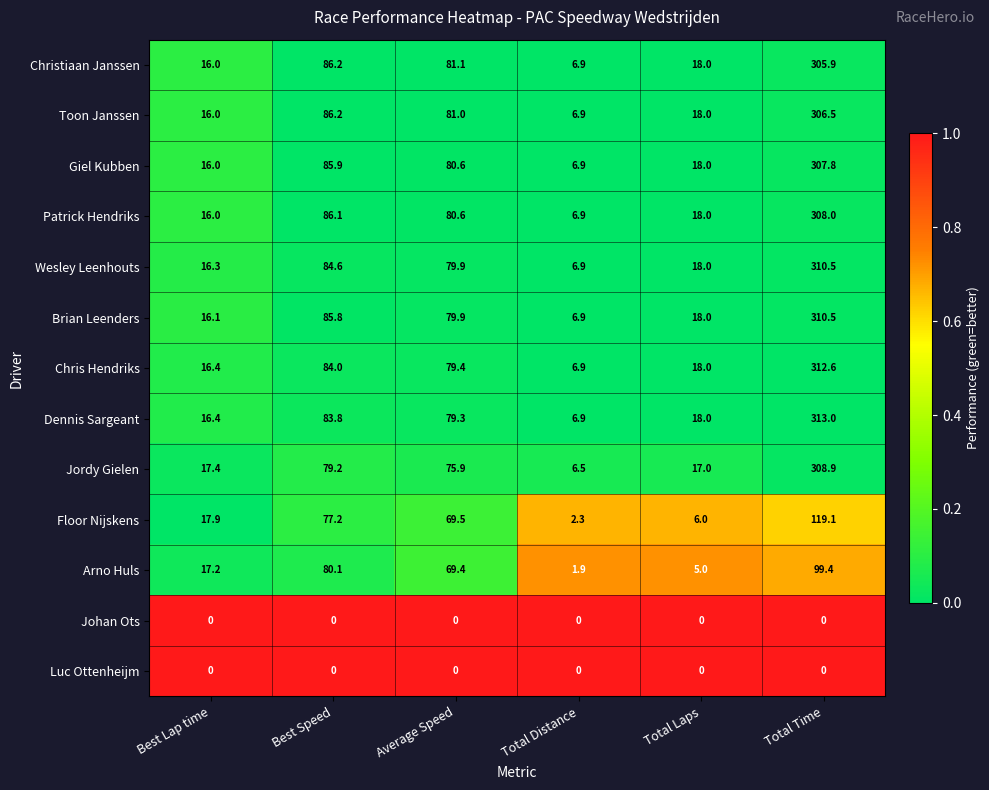

Is it true that Giel Kubben equals 80.6 at Average Speed?

True